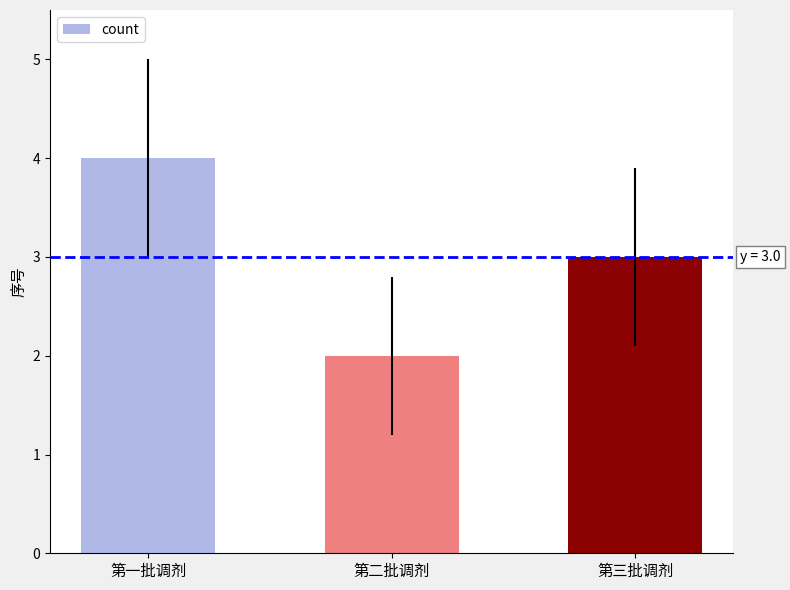

List the labels in order of value, smallest first.

第二批调剂, 第三批调剂, 第一批调剂